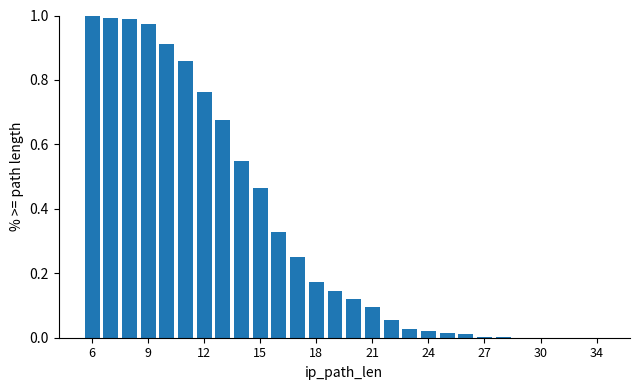

What is the sum of all values?

9.4